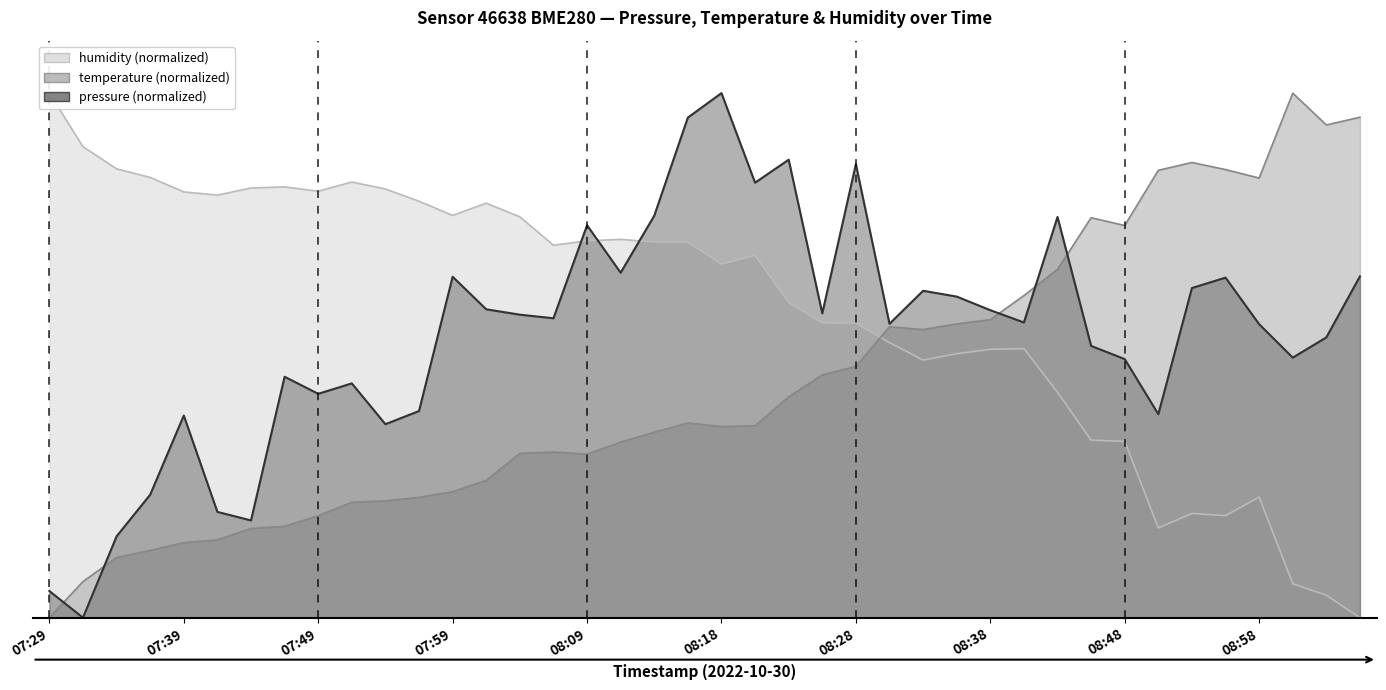

What is the label of the 36th point from the left?

08:55